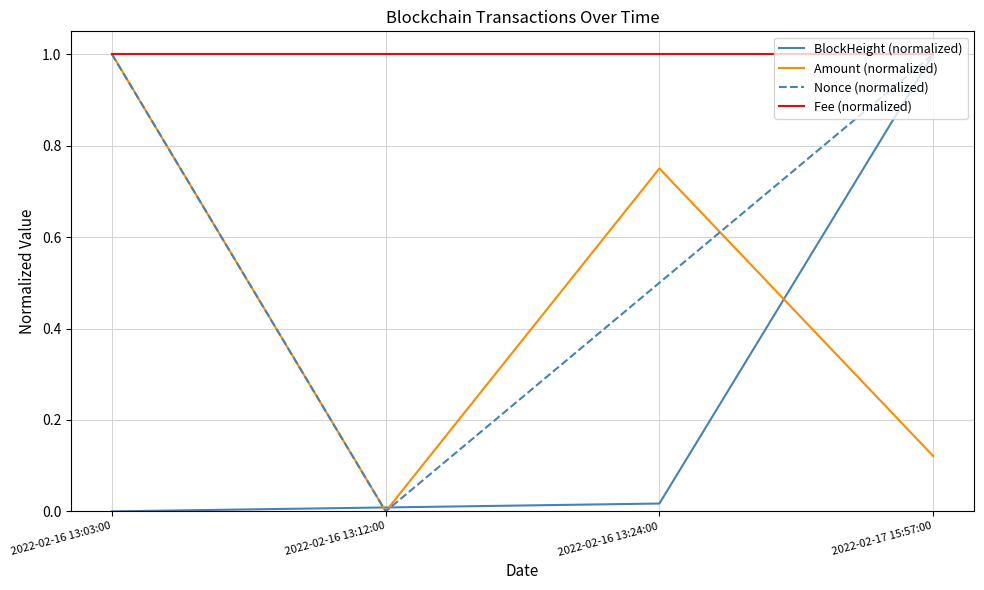

Which category has the highest value in the Amount (normalized) series?

2022-02-16 13:03:00